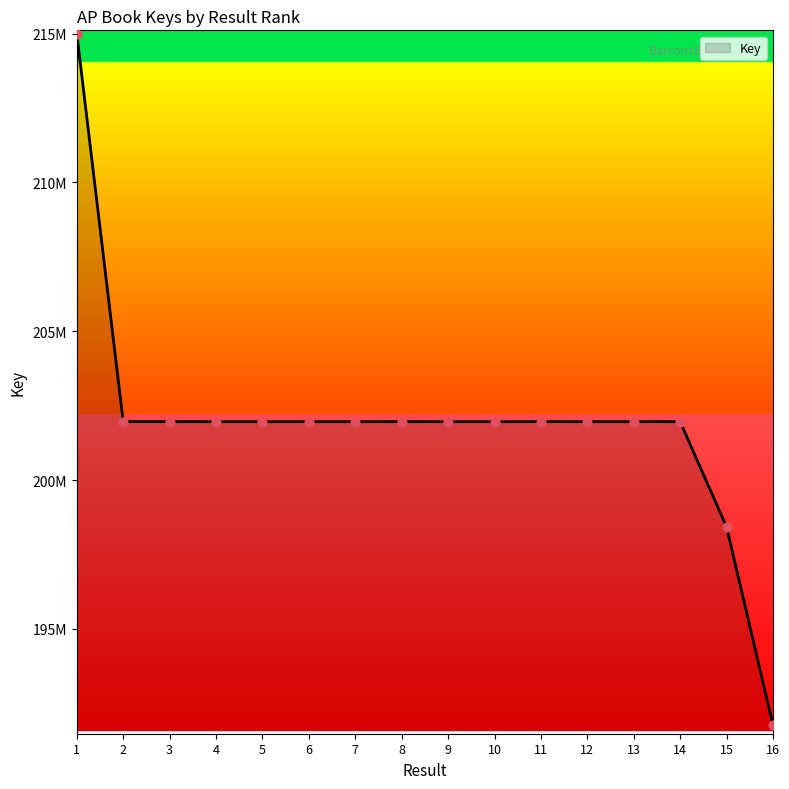

What is the ratio of the value at 2 to the value at 12?

1.0